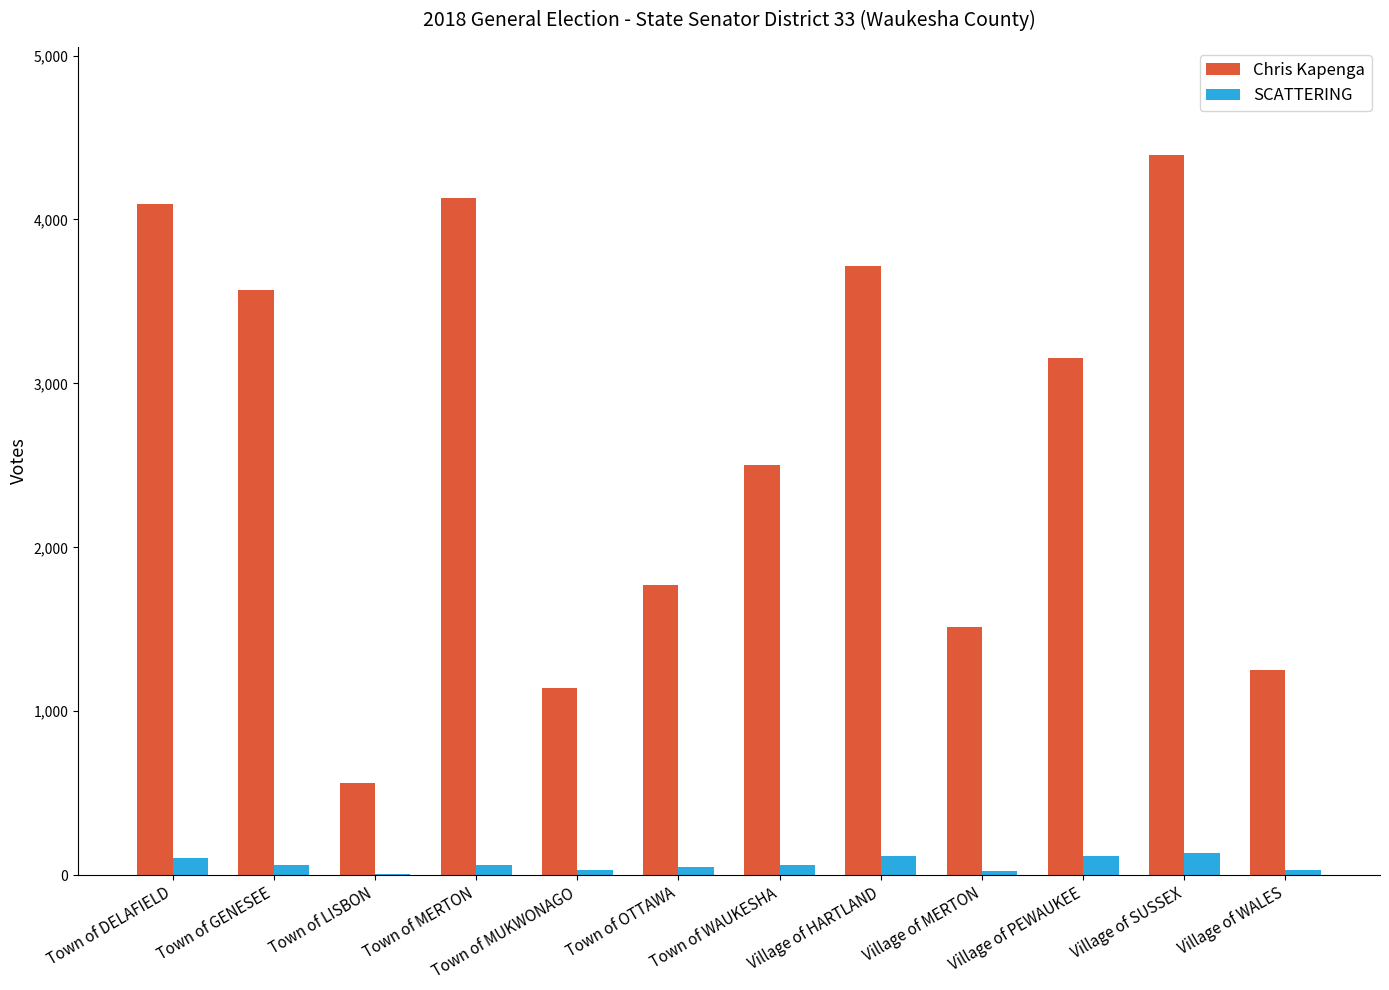

Is the value of Chris Kapenga at Village of WALES greater than the value of SCATTERING at Town of OTTAWA?

Yes